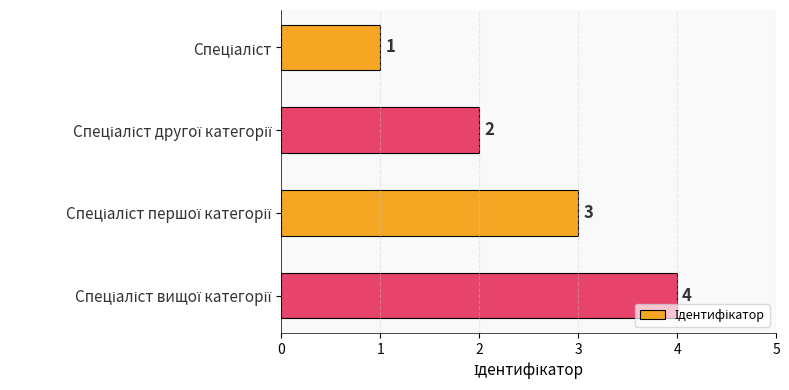

How many values are between 2 and 4?

3